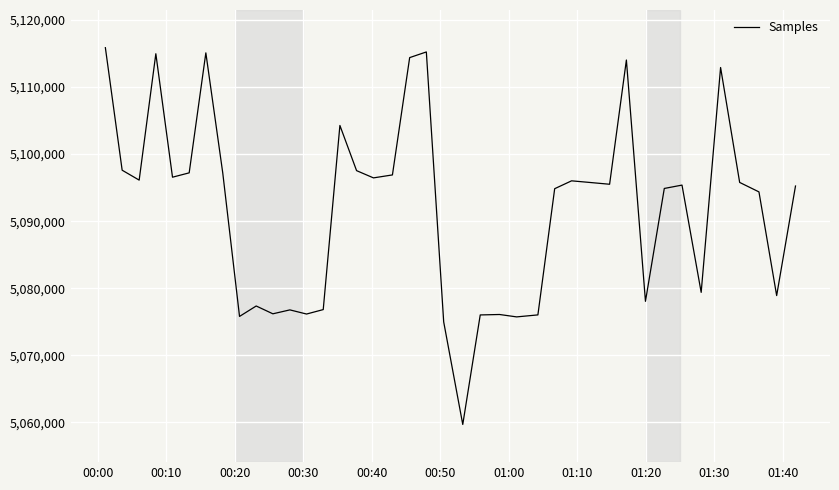

What is the minimum value shown in the chart?

5059679